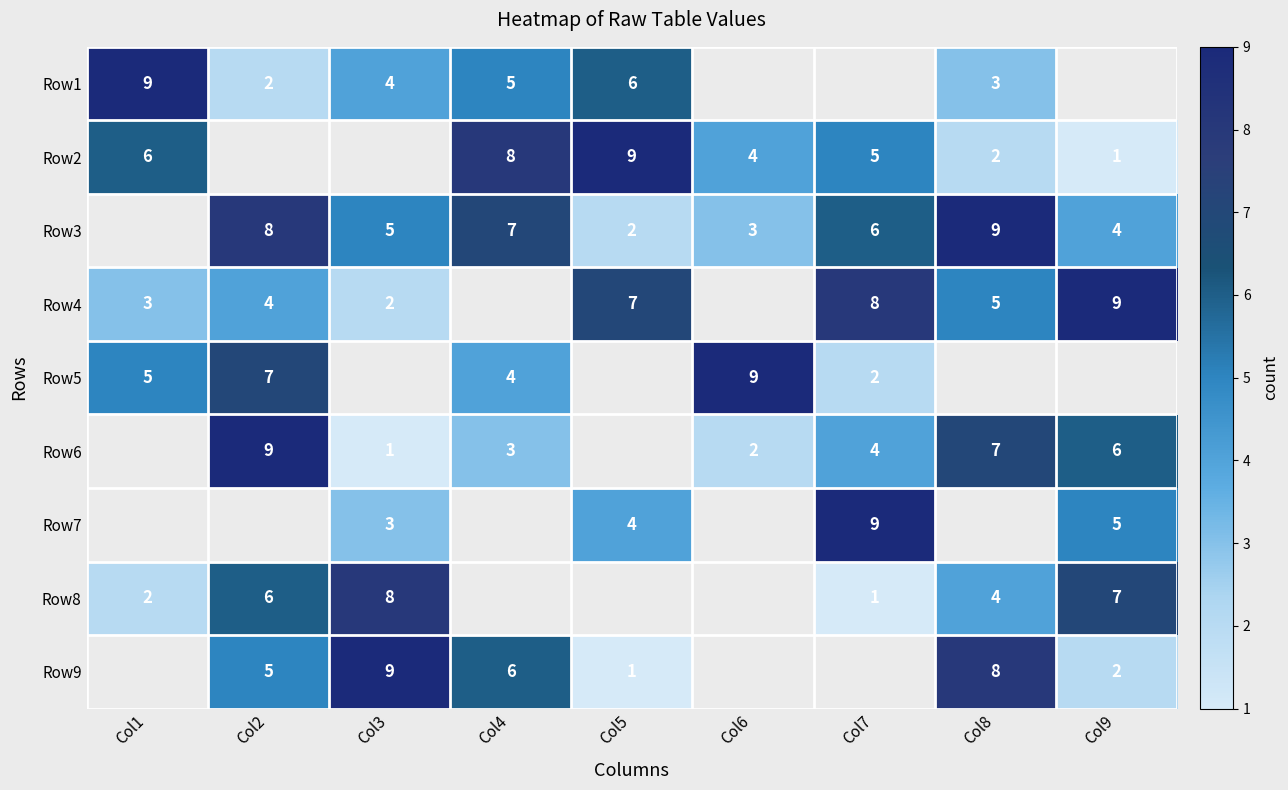

What is the sum of the Row4 values at Col7 and Col1?

11